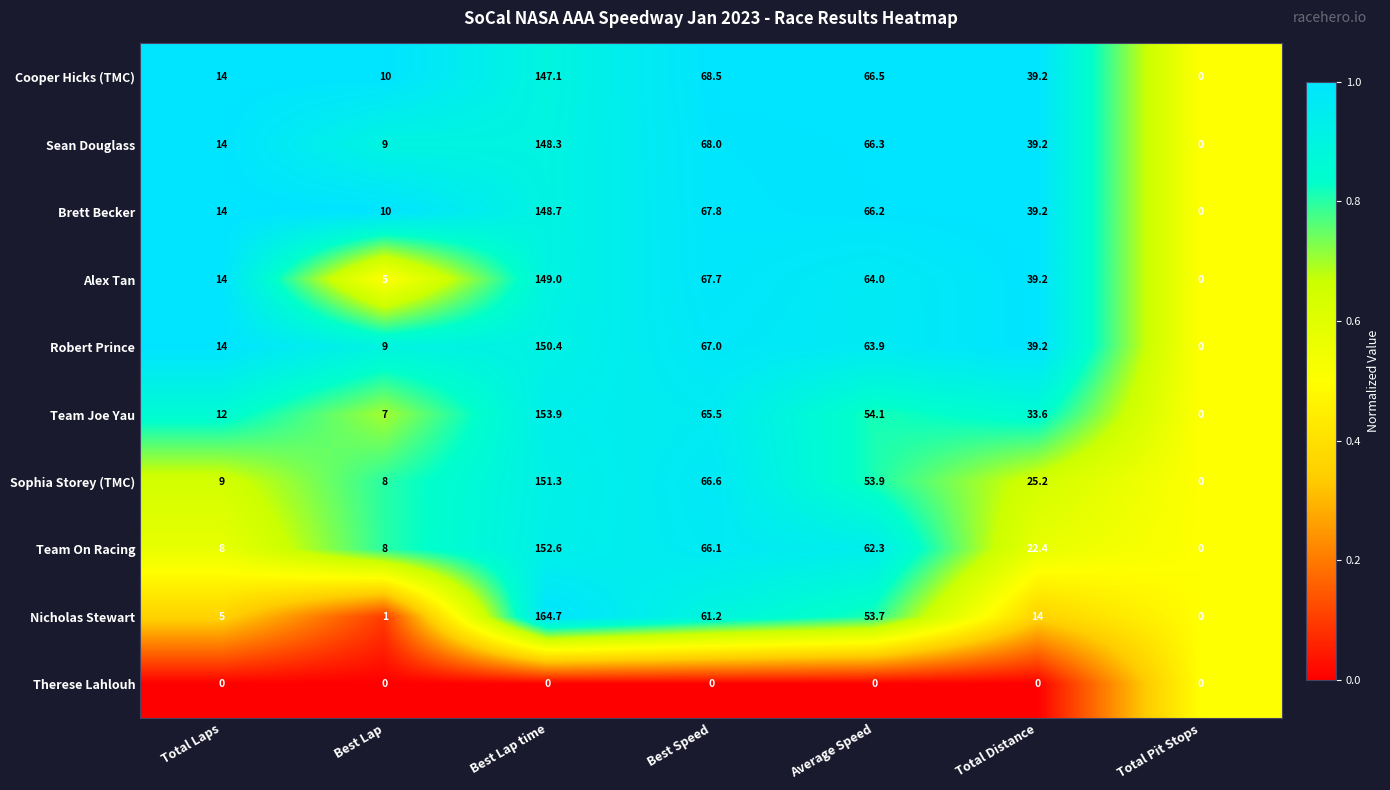

At which category is the sum across all series the highest?

Best Lap time